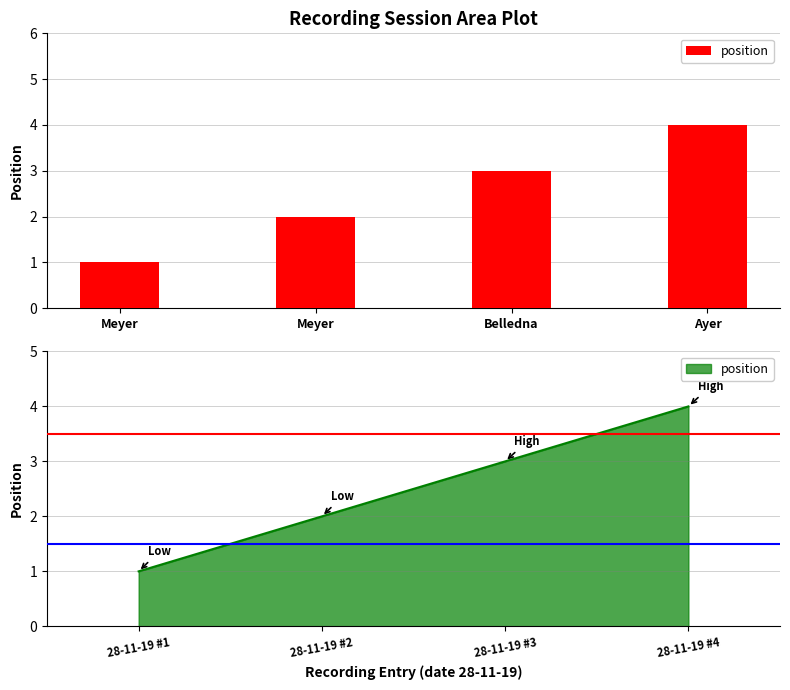

What is the greatest value displayed?

4